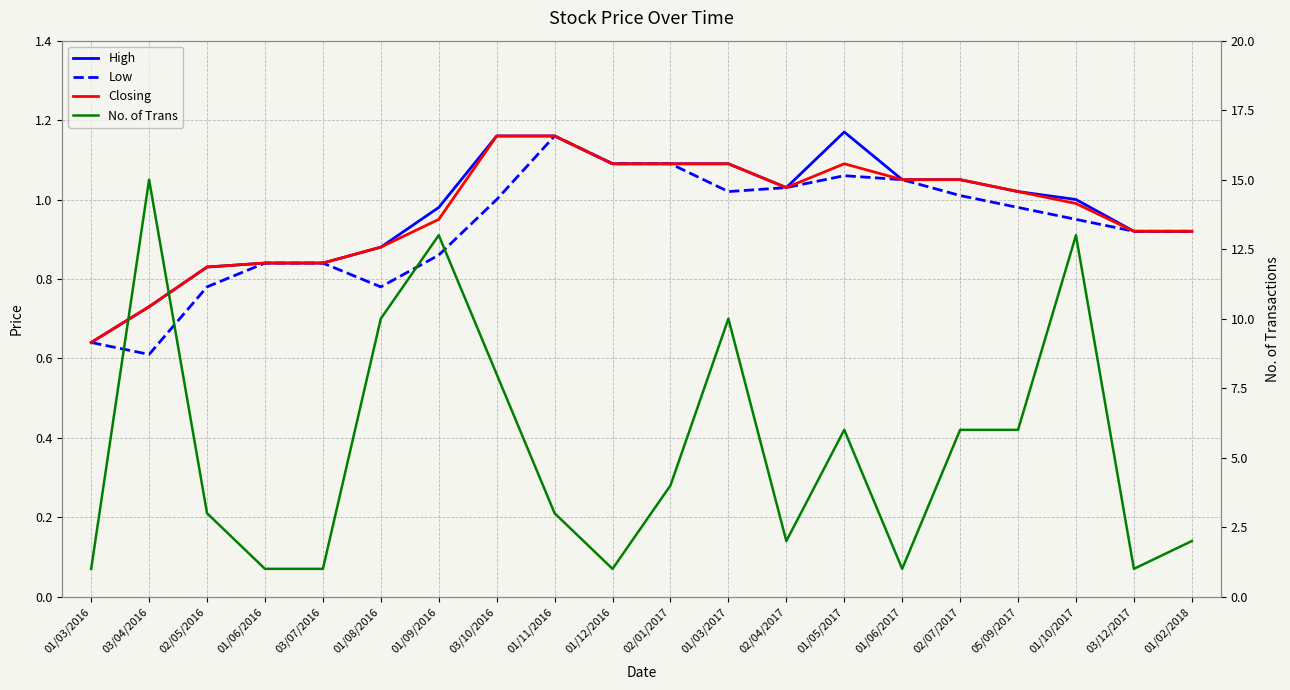

Reading right to left, transcribe all the data shown in this chart.

High: 01/02/2018=0.9	03/12/2017=0.9	01/10/2017=1.0	05/09/2017=1.0	02/07/2017=1.1	01/06/2017=1.1	01/05/2017=1.2	02/04/2017=1.0	01/03/2017=1.1	02/01/2017=1.1	01/12/2016=1.1	01/11/2016=1.2	03/10/2016=1.2	01/09/2016=1.0	01/08/2016=0.9	03/07/2016=0.8	01/06/2016=0.8	02/05/2016=0.8	03/04/2016=0.7	01/03/2016=0.6
Low: 01/02/2018=0.9	03/12/2017=0.9	01/10/2017=0.9	05/09/2017=1.0	02/07/2017=1.0	01/06/2017=1.1	01/05/2017=1.1	02/04/2017=1.0	01/03/2017=1.0	02/01/2017=1.1	01/12/2016=1.1	01/11/2016=1.2	03/10/2016=1.0	01/09/2016=0.9	01/08/2016=0.8	03/07/2016=0.8	01/06/2016=0.8	02/05/2016=0.8	03/04/2016=0.6	01/03/2016=0.6
Closing: 01/02/2018=0.9	03/12/2017=0.9	01/10/2017=1.0	05/09/2017=1.0	02/07/2017=1.1	01/06/2017=1.1	01/05/2017=1.1	02/04/2017=1.0	01/03/2017=1.1	02/01/2017=1.1	01/12/2016=1.1	01/11/2016=1.2	03/10/2016=1.2	01/09/2016=0.9	01/08/2016=0.9	03/07/2016=0.8	01/06/2016=0.8	02/05/2016=0.8	03/04/2016=0.7	01/03/2016=0.6
No. of Trans: 01/02/2018=2.0	03/12/2017=1.0	01/10/2017=13.0	05/09/2017=6.0	02/07/2017=6.0	01/06/2017=1.0	01/05/2017=6.0	02/04/2017=2.0	01/03/2017=10.0	02/01/2017=4.0	01/12/2016=1.0	01/11/2016=3.0	03/10/2016=8.0	01/09/2016=13.0	01/08/2016=10.0	03/07/2016=1.0	01/06/2016=1.0	02/05/2016=3.0	03/04/2016=15.0	01/03/2016=1.0